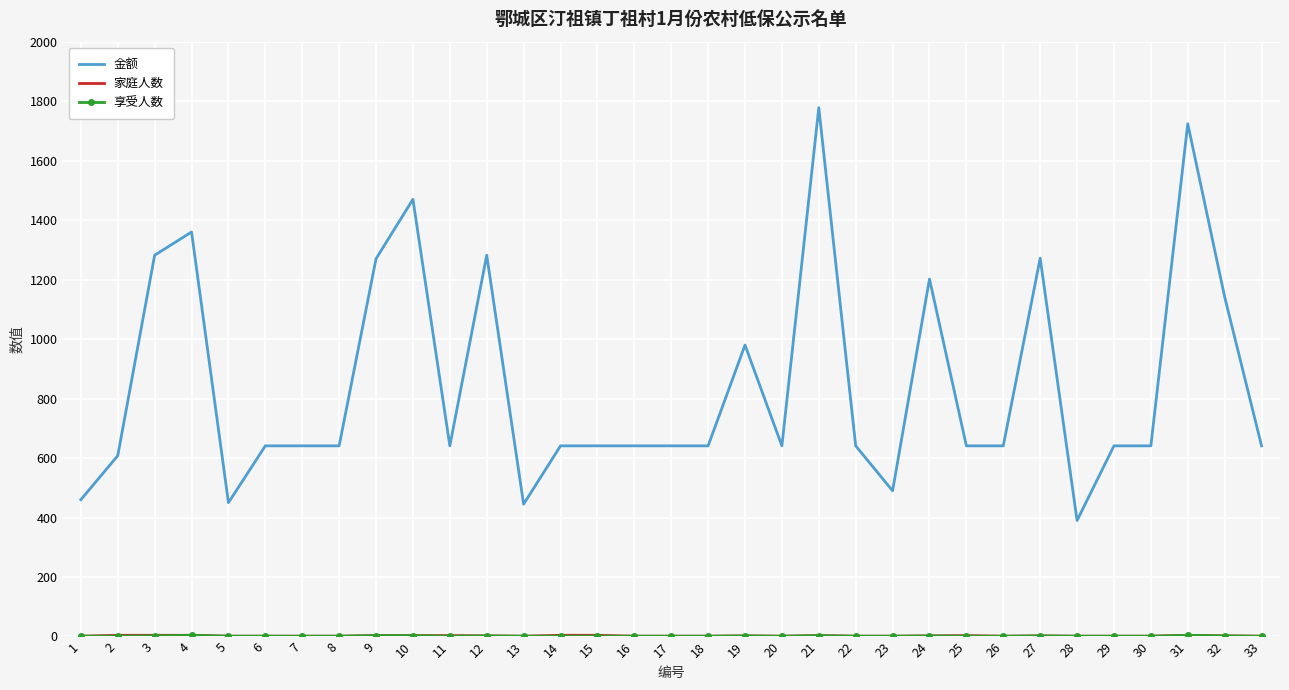

At how many categories does at least one series exceed 997?

10